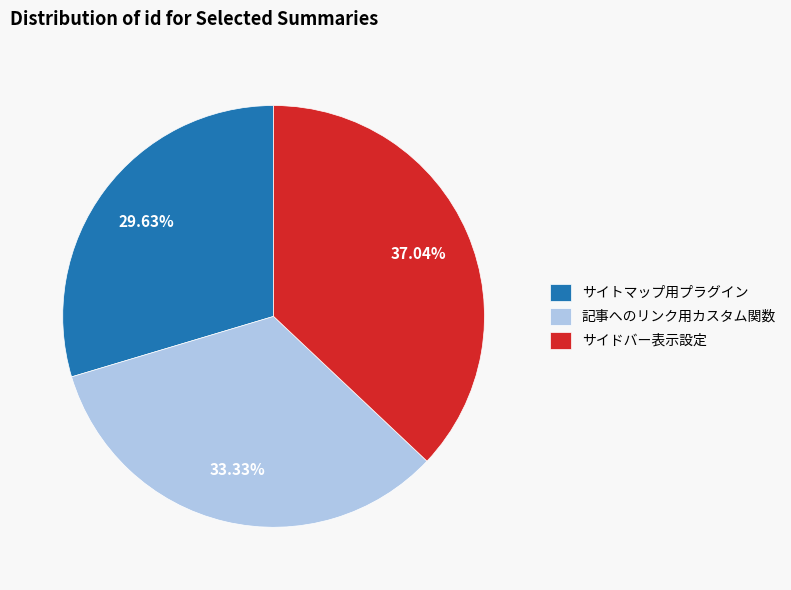

Does any single category account for the majority?

No